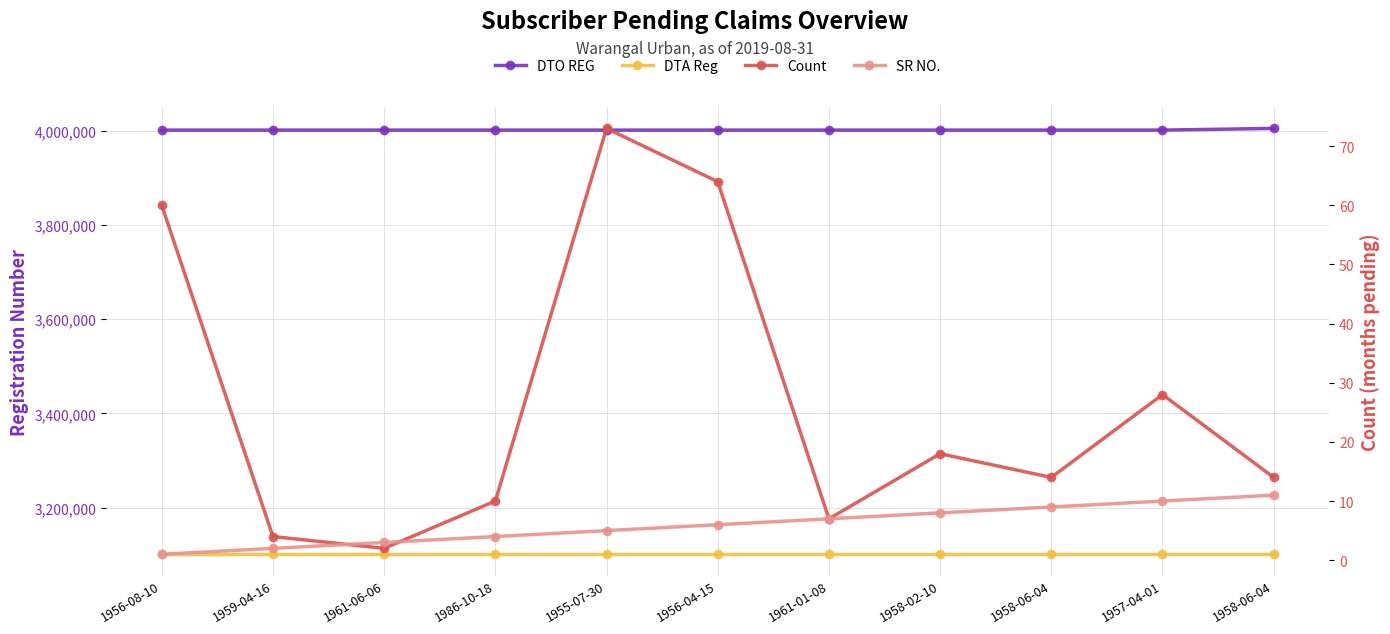

Which series has the widest spread of values?

DTO REG